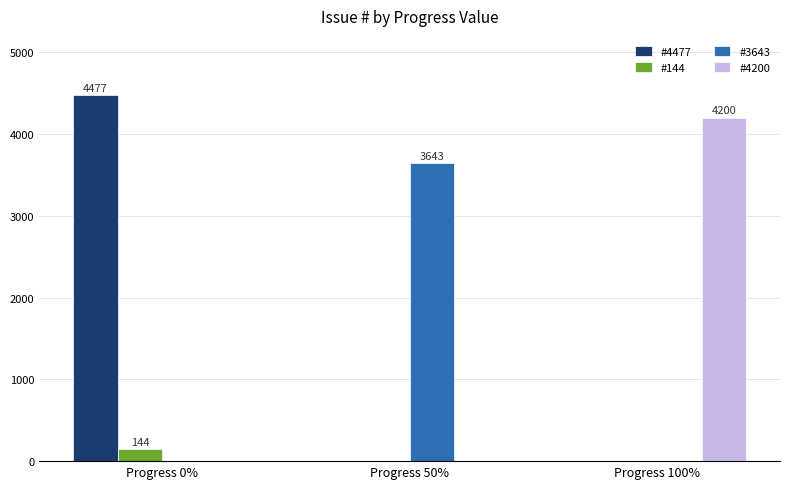

What is the greatest value displayed?

4477